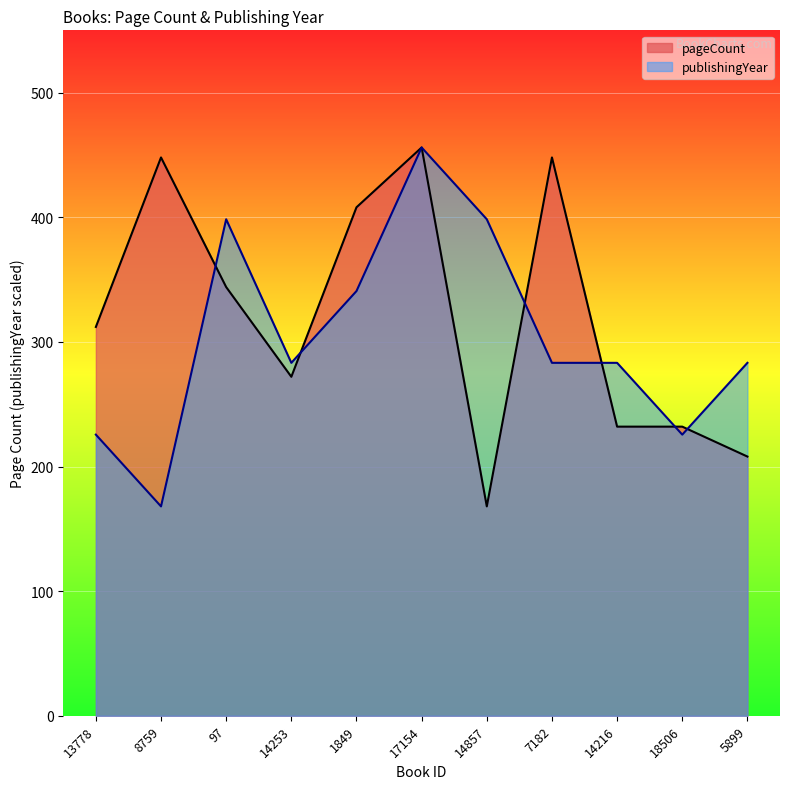

The value of pageCount at 18506 is 232.0. True or false?

True